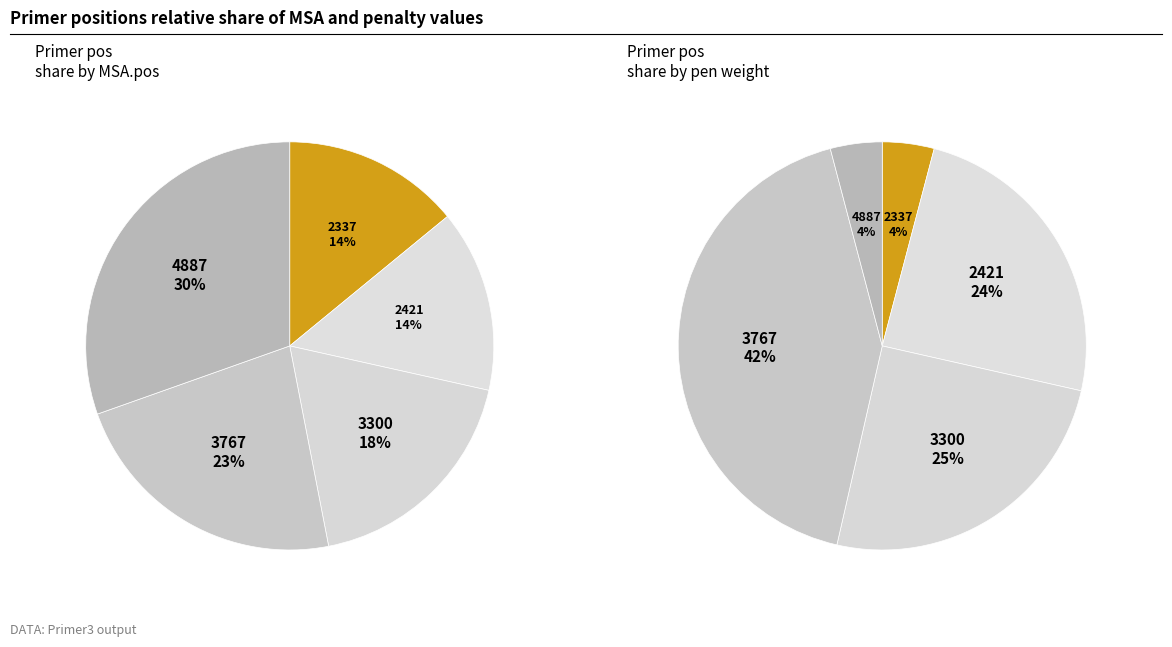

Does 2337 account for over 50% of the chart?

No